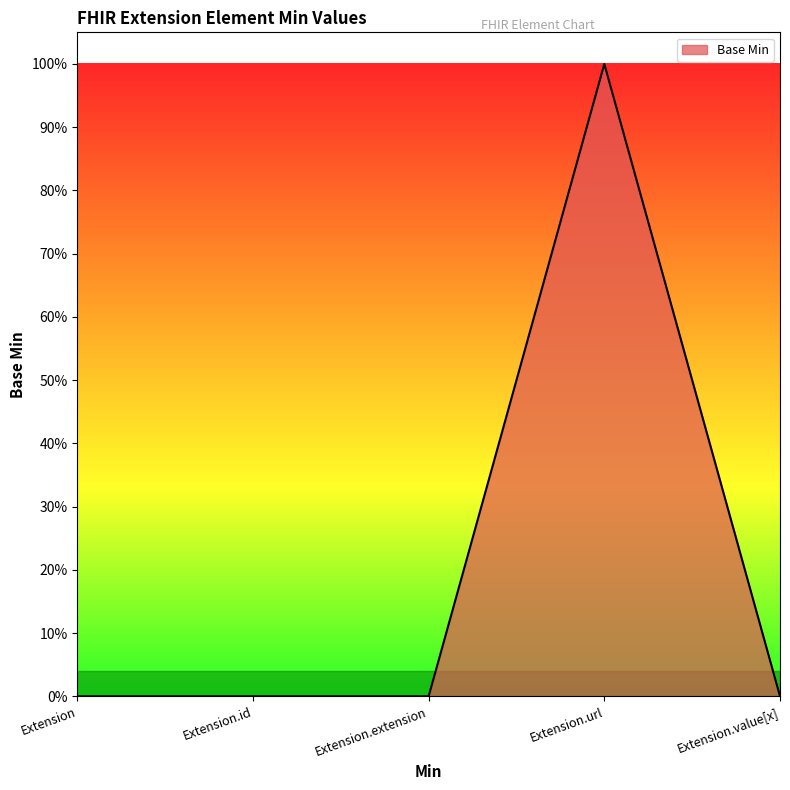

What is the difference between the maximum and minimum values?

1